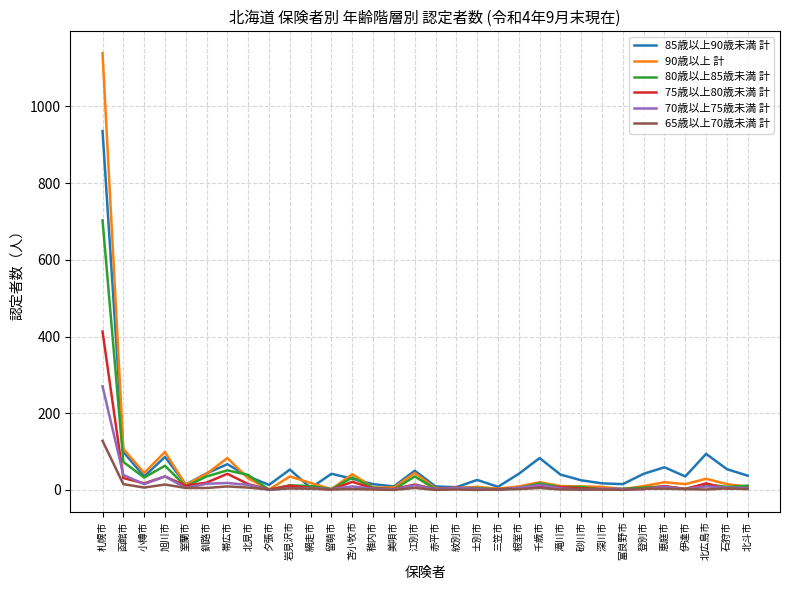

At which category is the sum across all series the highest?

札幌市